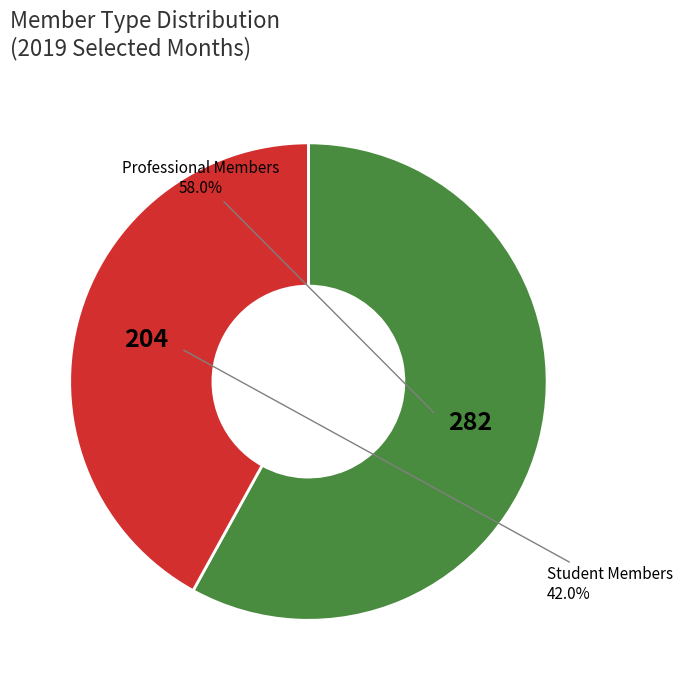

Does any single category account for the majority?

Yes